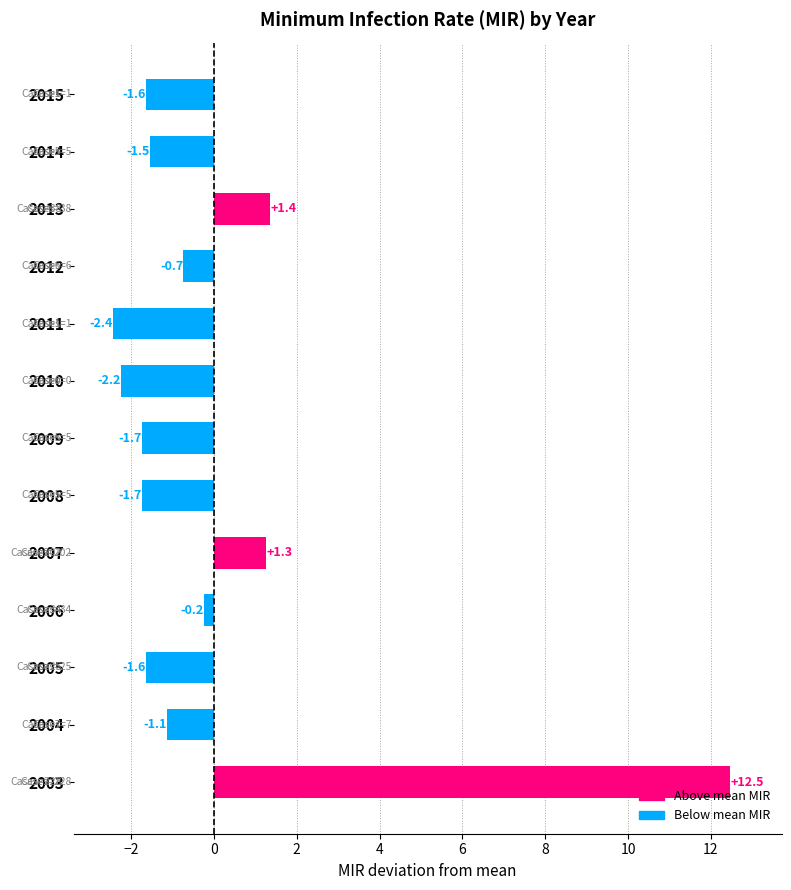

What is the approximate value at 2003?

12.5